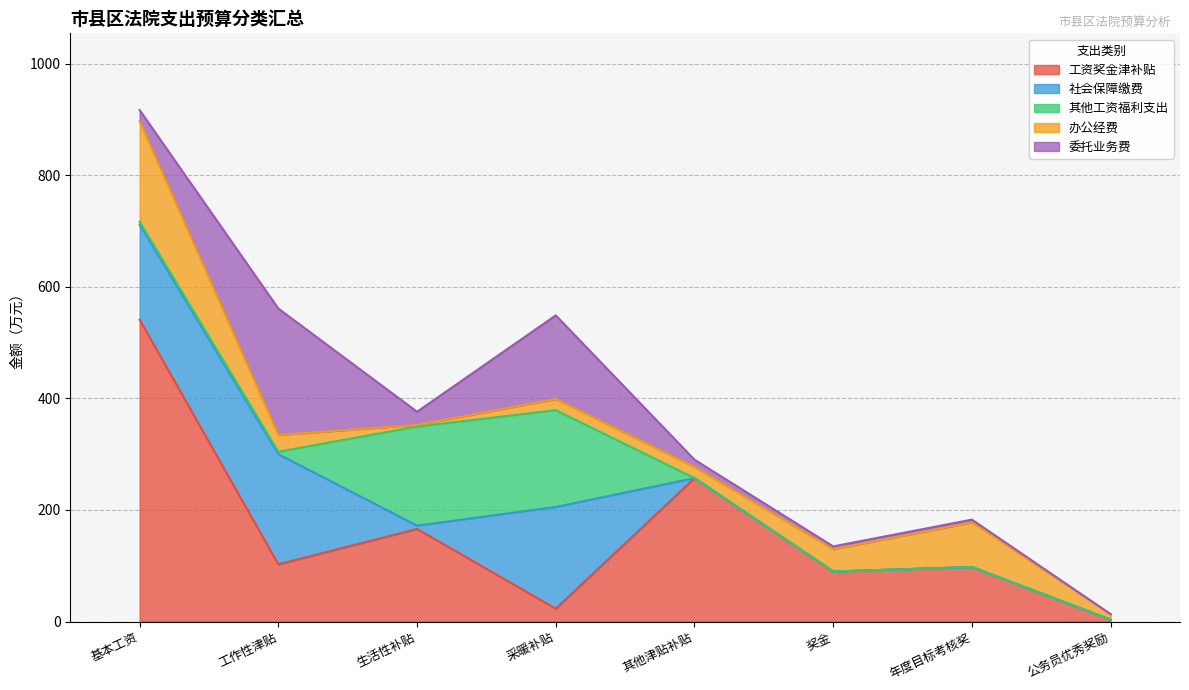

True or false: 社会保障缴费 has a value of 0.0 at 其他津贴补贴.

True